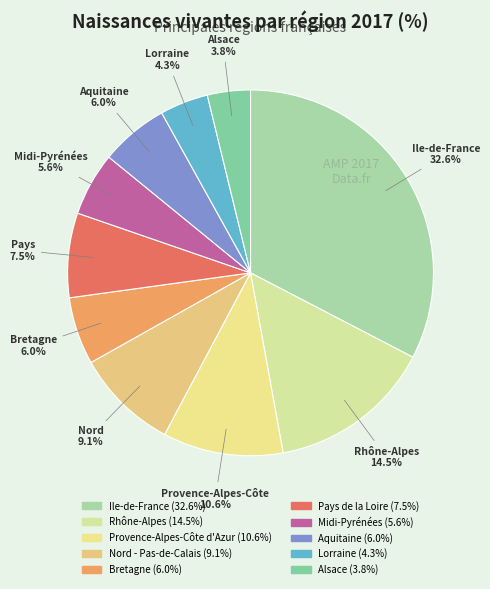

How many segments does this pie chart have?

10